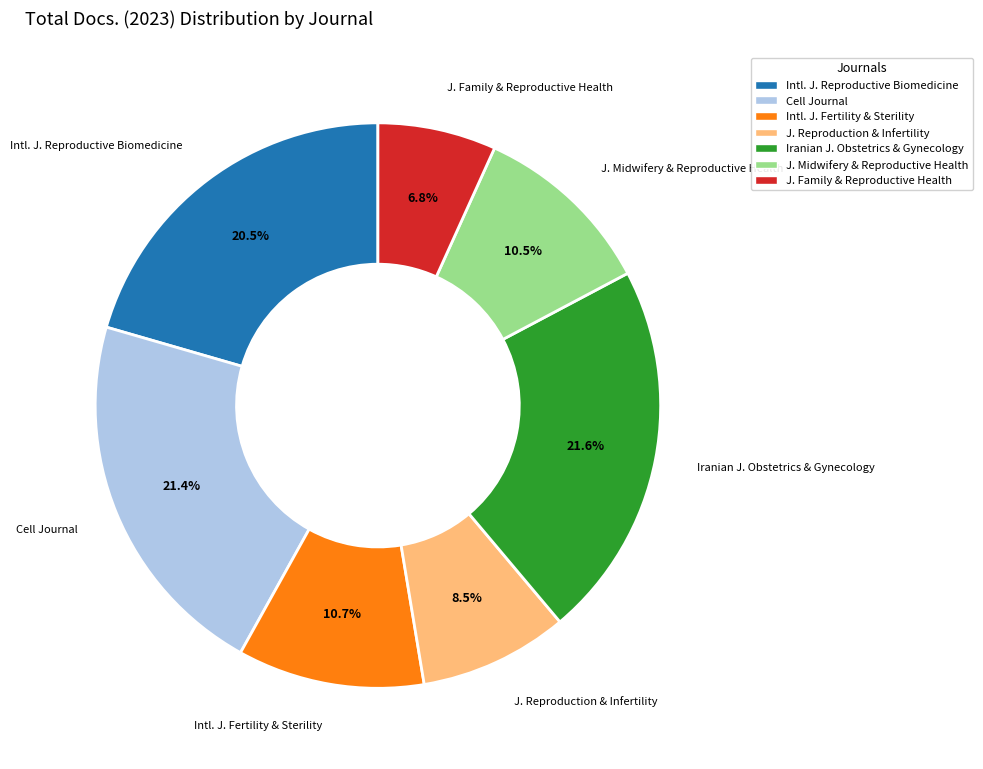

Is there a majority slice in this chart?

No